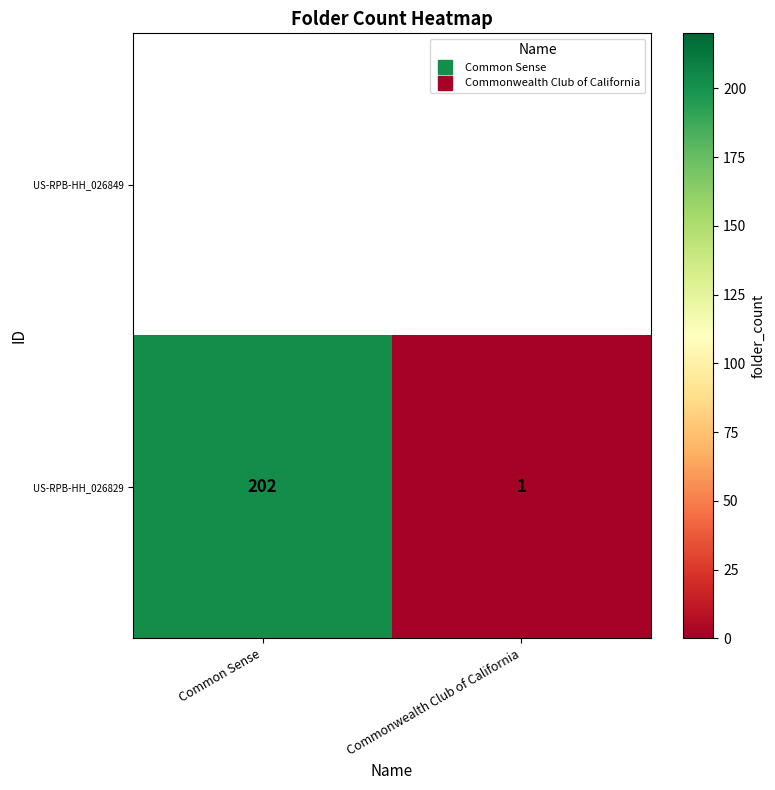

How many categories are shown in the chart?

2